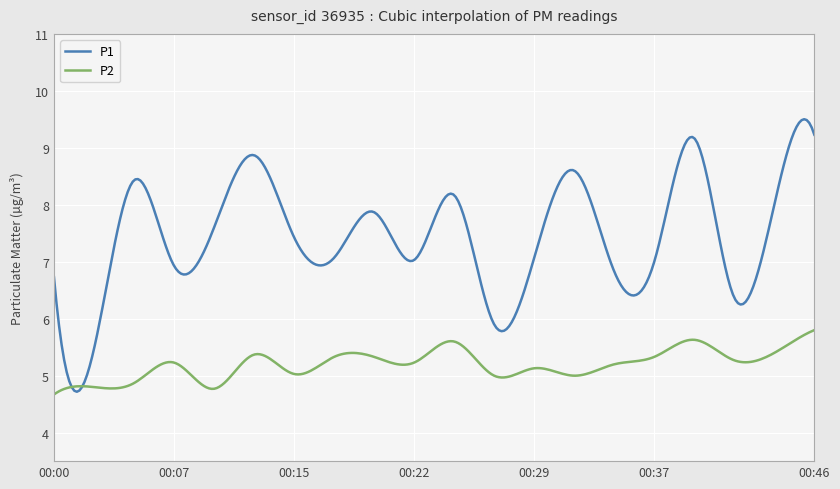

What is the highest value of the P2 series?

5.8